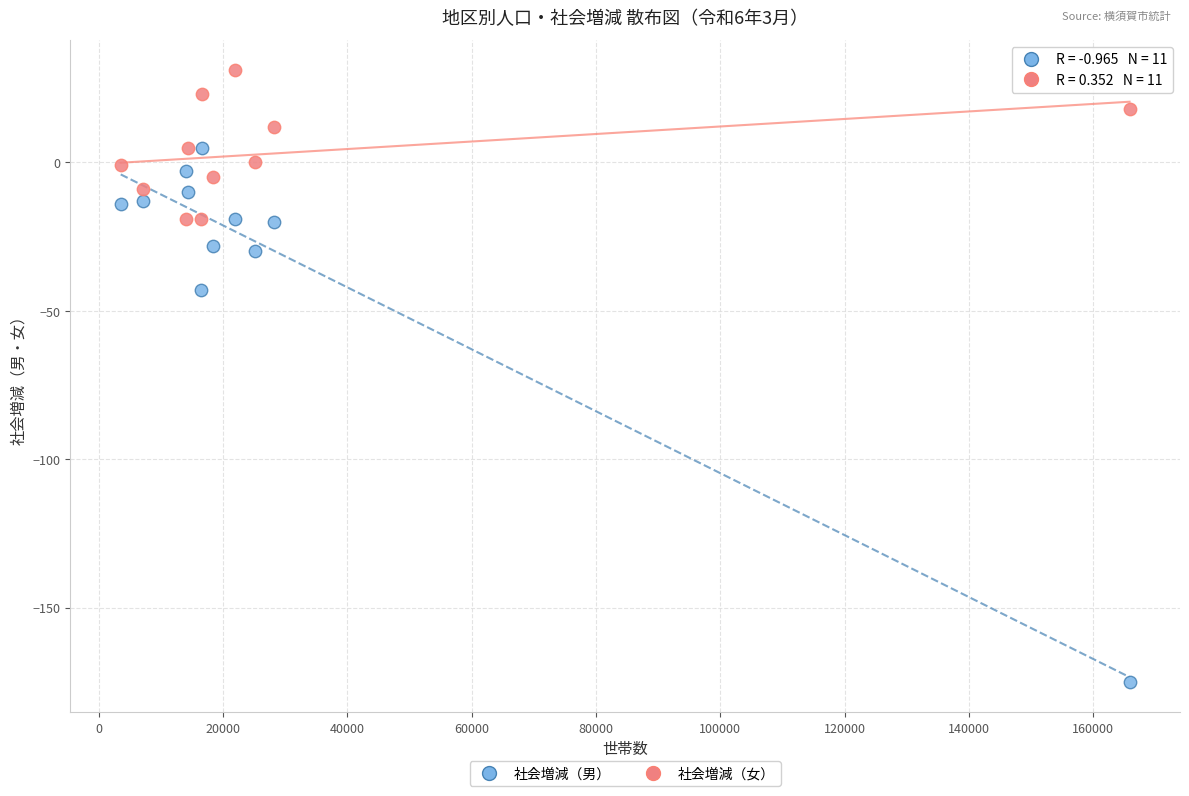

Across all data points, what is the range of X values (max minus min)?

162283